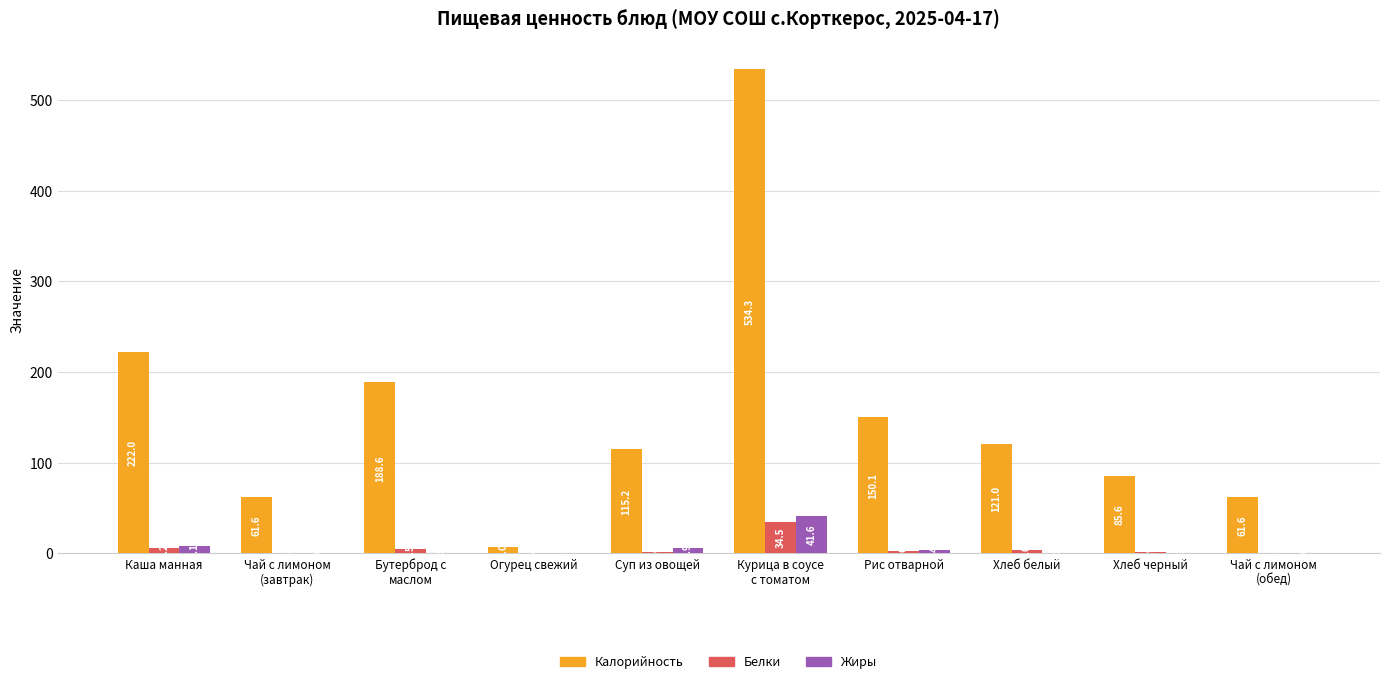

Between Чай с лимоном
(завтрак) and Хлеб черный, which series saw the biggest shift?

Калорийность